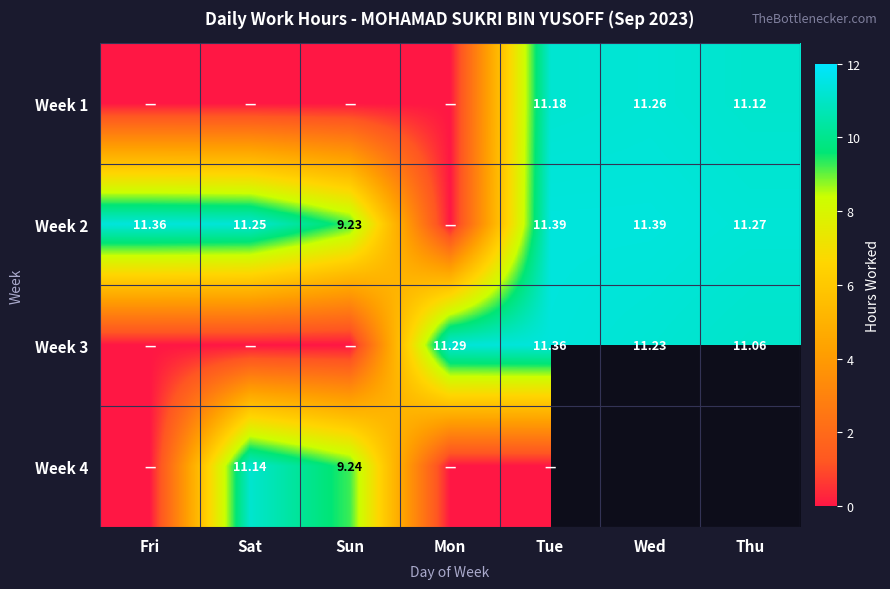

Is the value of Week 1 at Tue greater than the value of Week 2 at Wed?

No